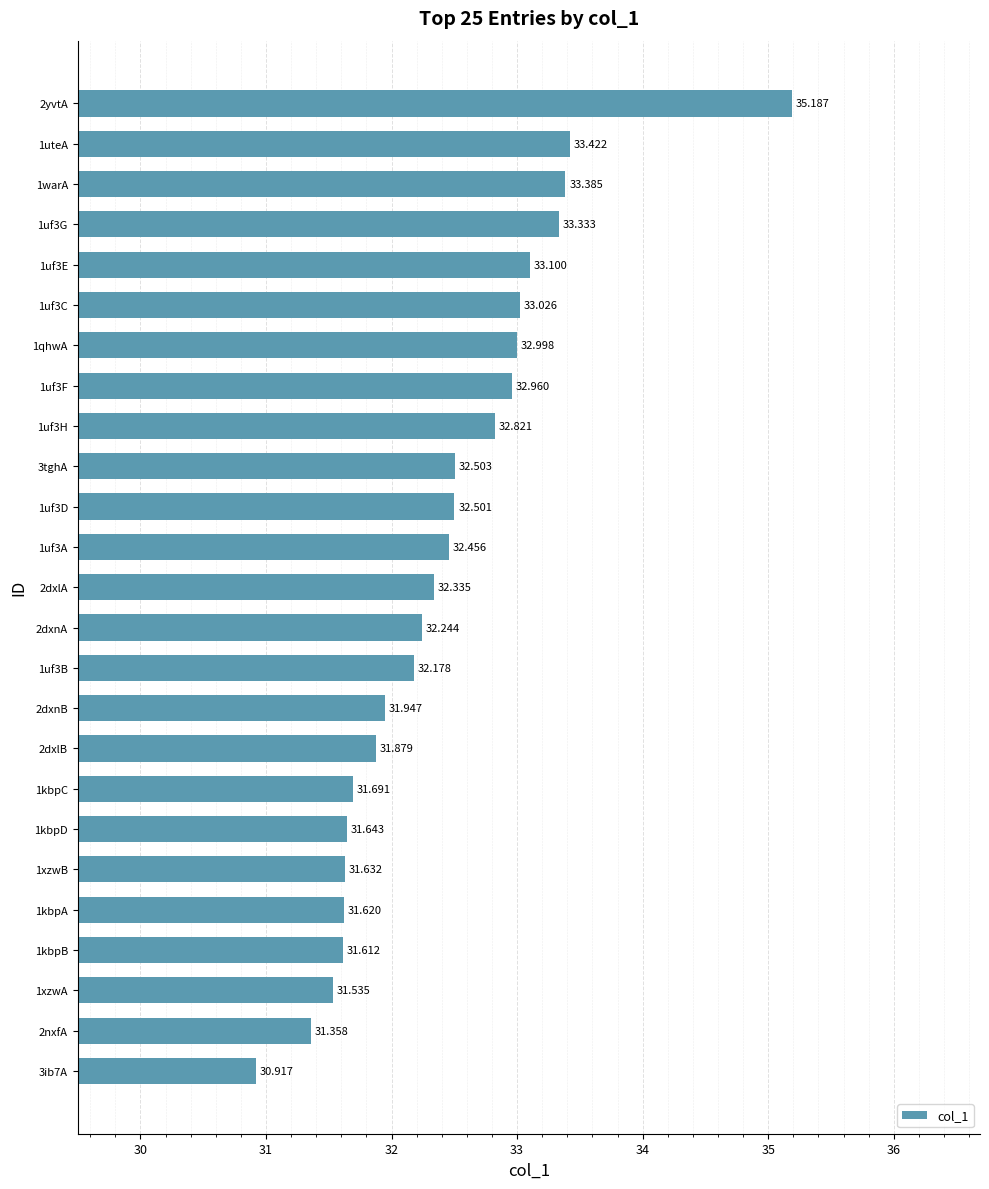

What is the smallest value displayed?

30.9